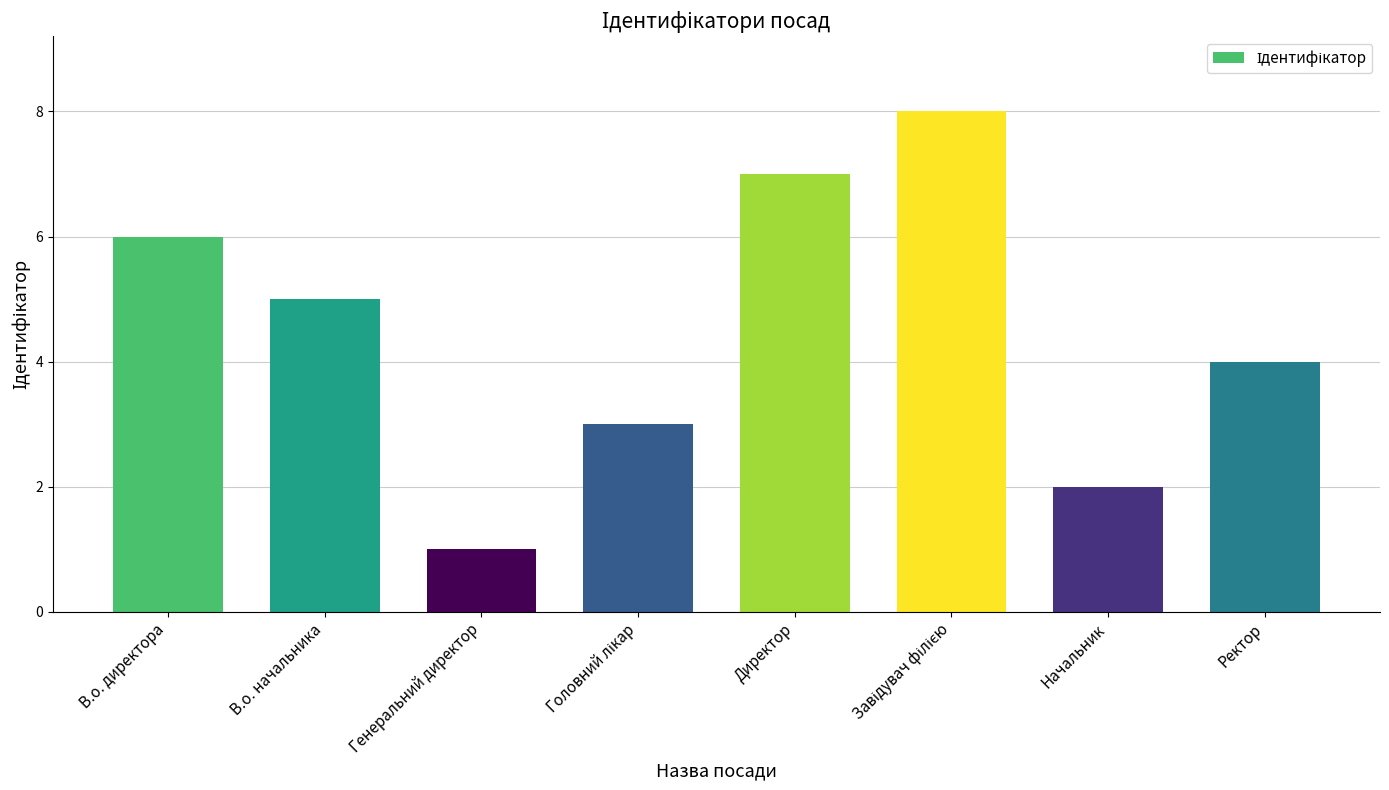

Is it true that the value at Директор is 4?

False